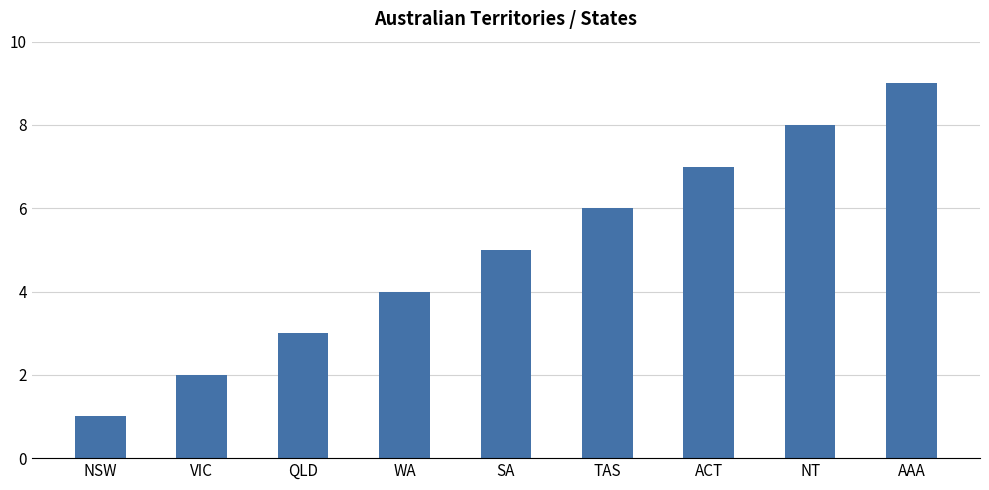

Between QLD and NSW, which is larger?

QLD